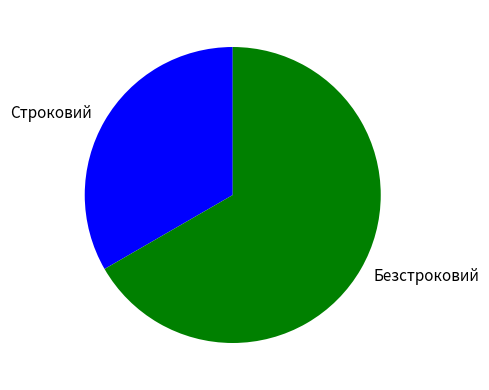

Approximately how many times larger is the value at Строковий compared to Безстроковий?

0.5